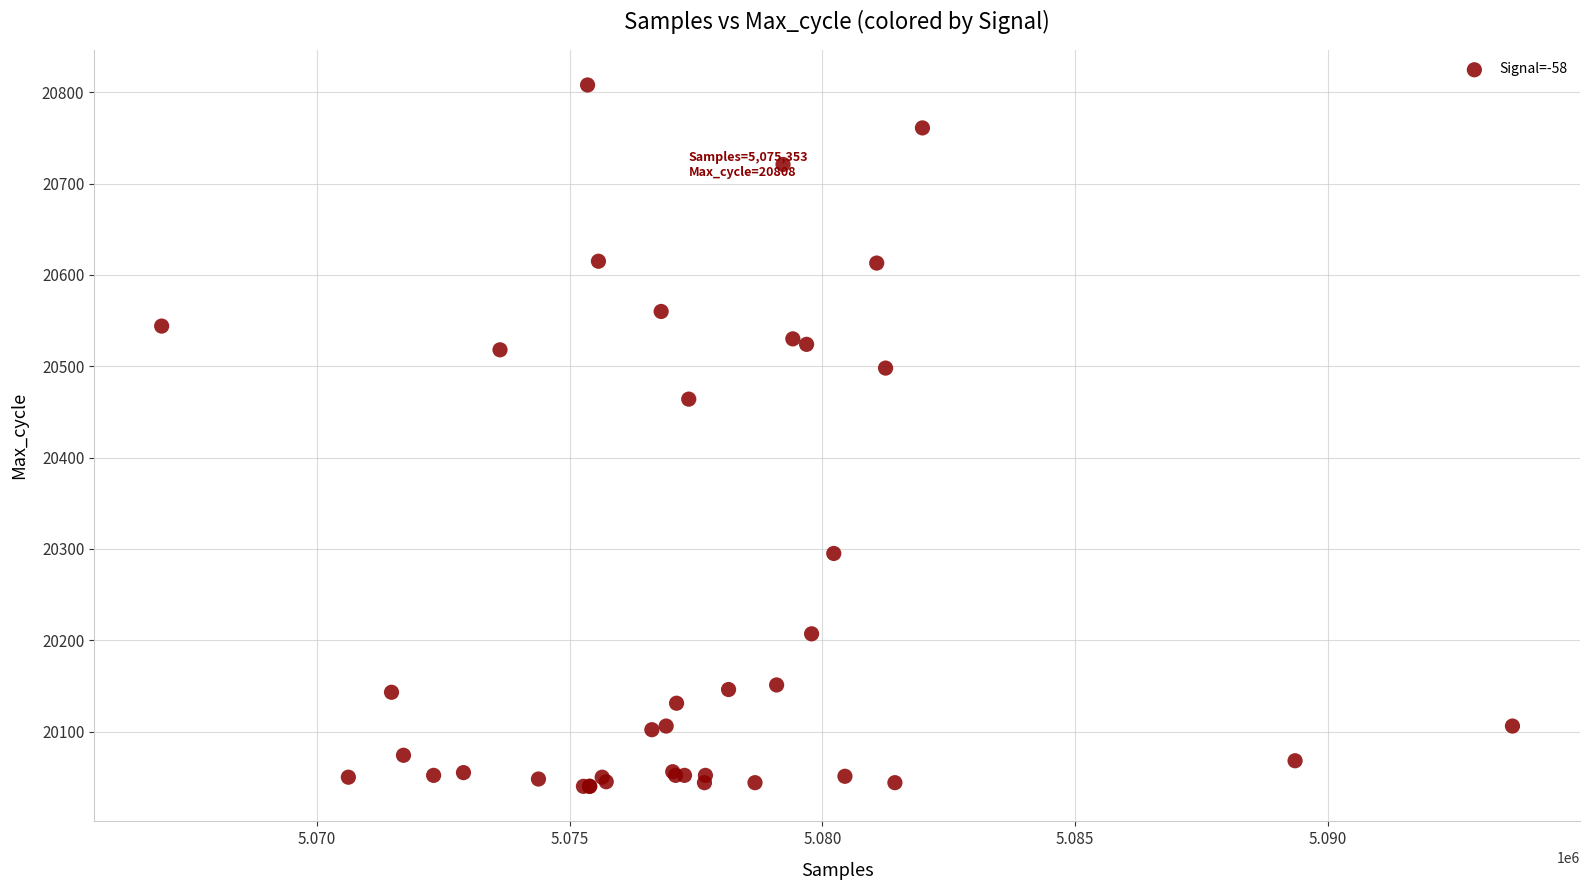

What Y value in the scatter plot is closest to 20424?

20464